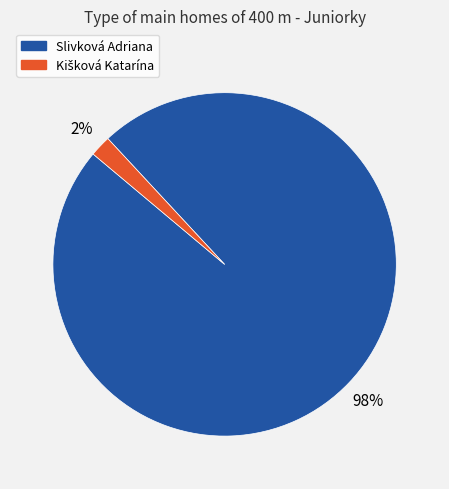

Which slice is the largest?

Slivková Adriana